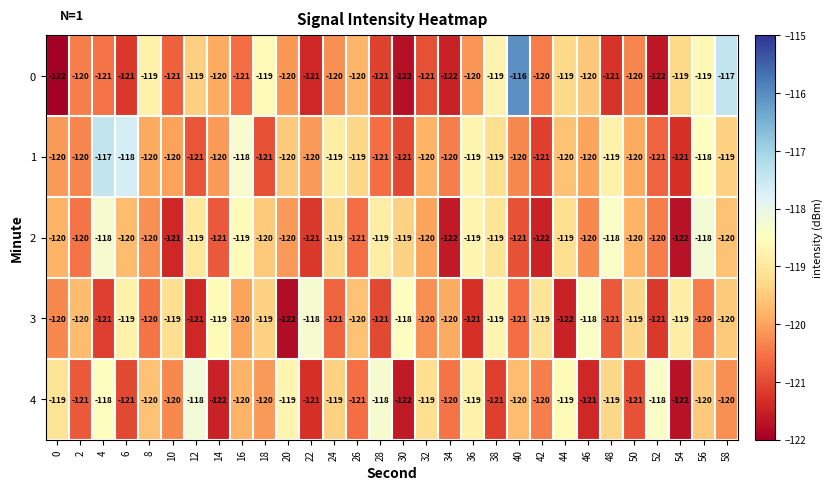

Is it true that 4 equals -159 at 24?

False